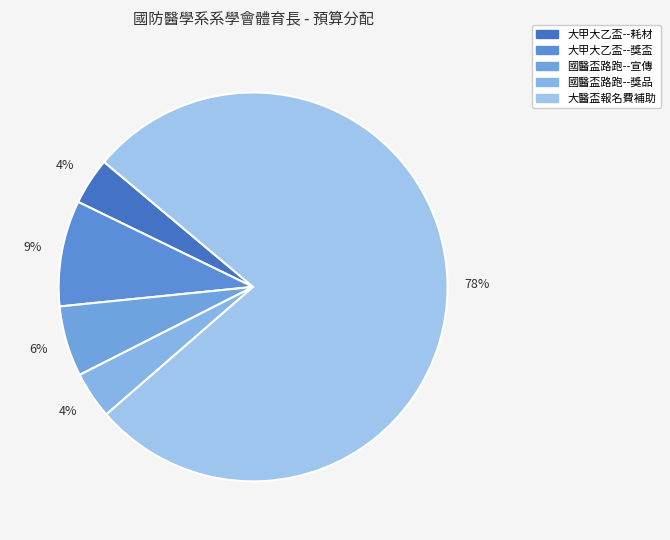

The 大甲大乙盃--獎盃 slice represents 9% of the pie. True or false?

True